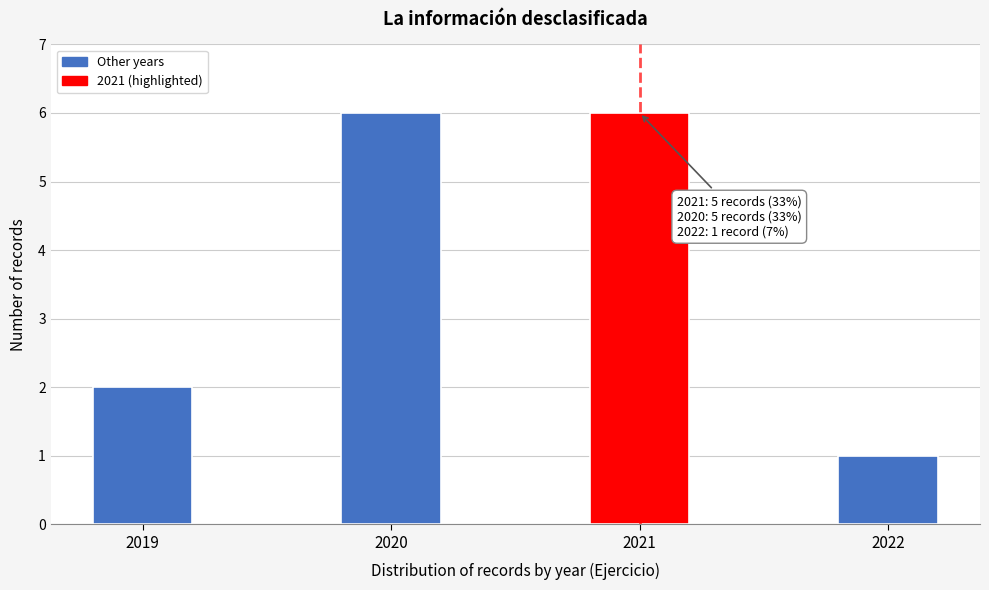

Reading left to right, extract all data points from this chart.

2019=2	2020=6	2021=6	2022=1